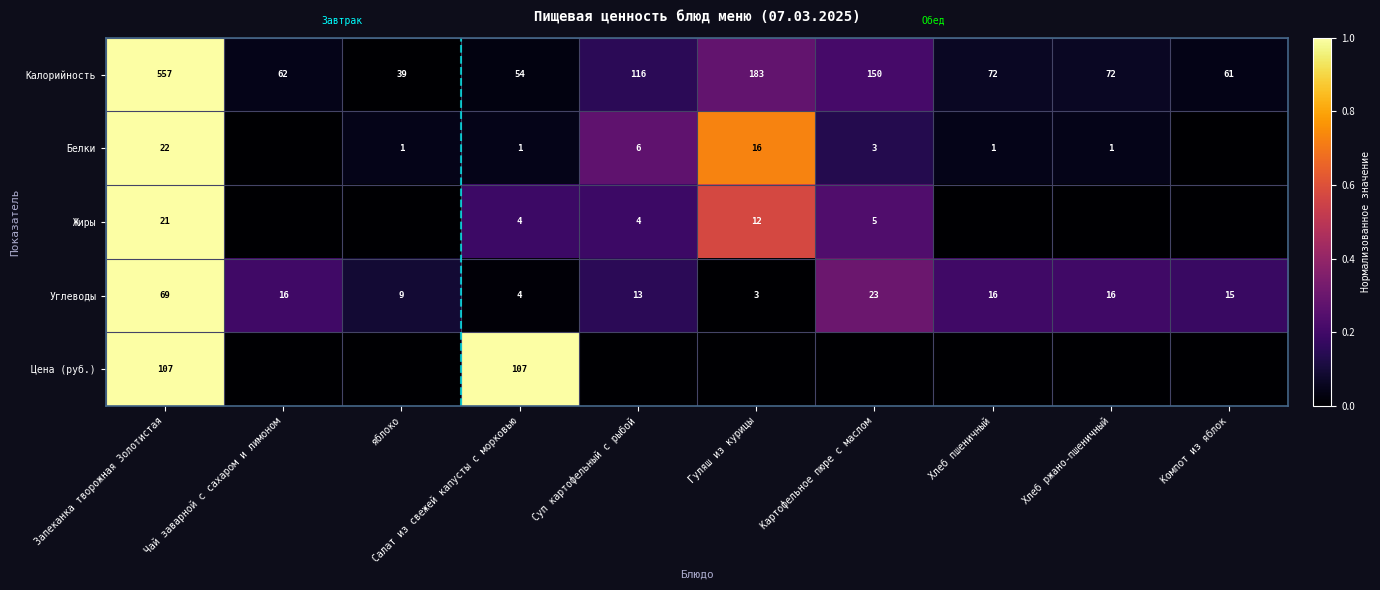

At how many categories does at least one series exceed 0?

10